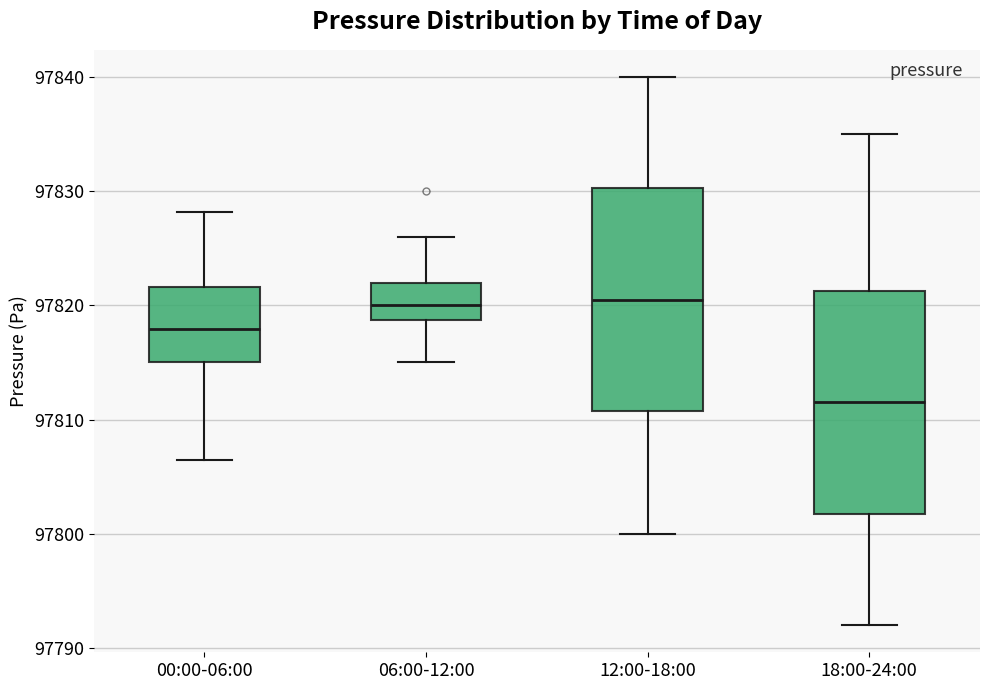

Reading left to right, transcribe this box plot: for each box, give where its median line is, the range the box spans, and where its two whiskers end, as read against the y-axis. The values are not printed on the chart, so give them approximately, as read against the axis.

00:00-06:00: median 97818, box 97815 to 97822, whiskers 97806 to 97828
06:00-12:00: median 97820, box 97819 to 97822, whiskers 97815 to 97826
12:00-18:00: median 97821, box 97811 to 97830, whiskers 97800 to 97840
18:00-24:00: median 97812, box 97802 to 97821, whiskers 97792 to 97835